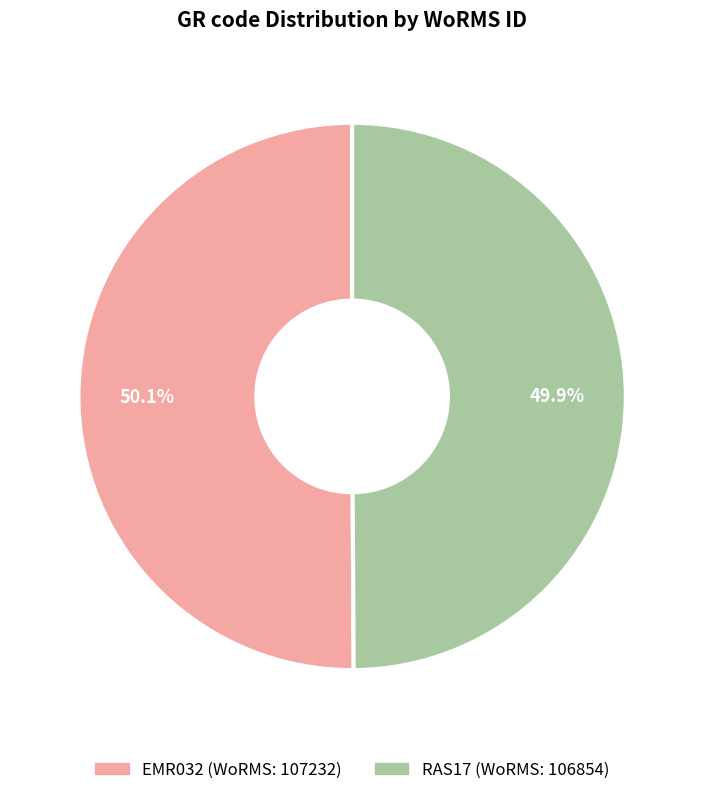

Is it true that RAS17 is 50% of the pie?

True